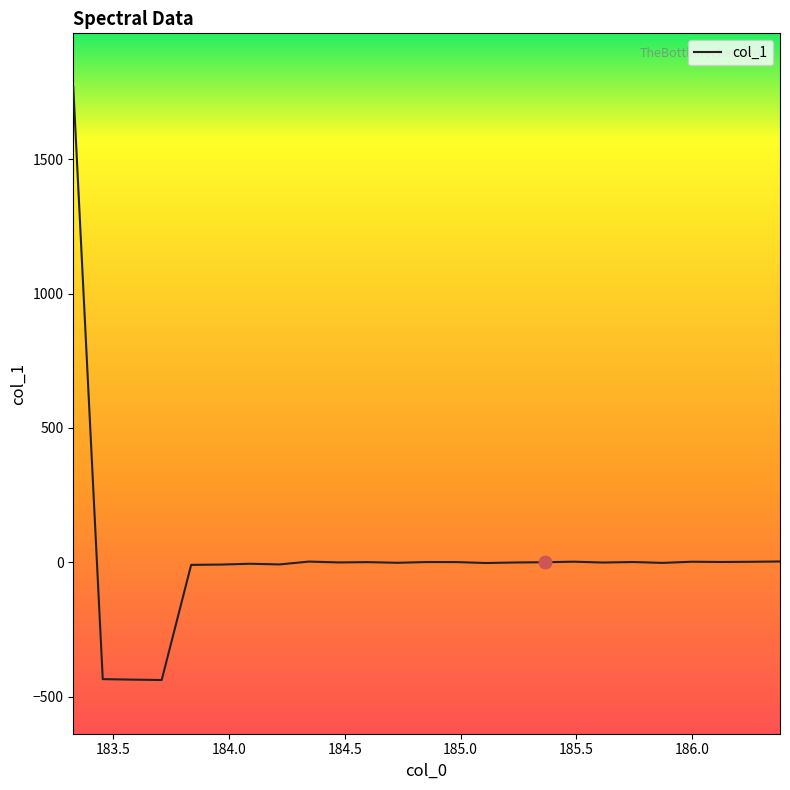

What is the smallest value displayed?

-438.3